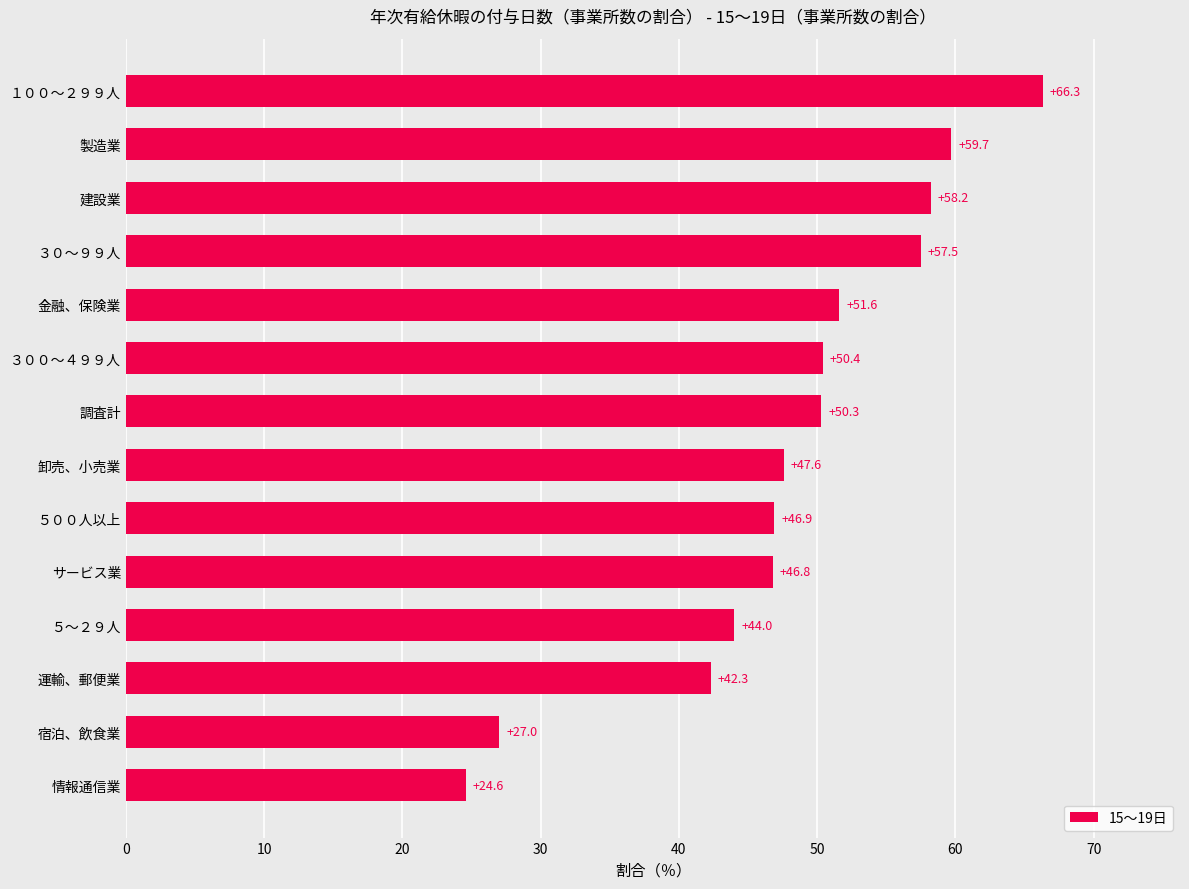

Reading top to bottom, transcribe all the data shown in this chart.

１００～２９９人=66.3	製造業=59.7	建設業=58.2	３０～９９人=57.5	金融、保険業=51.6	３００～４９９人=50.4	調査計=50.3	卸売、小売業=47.6	５００人以上=46.9	サービス業=46.8	５～２９人=44.0	運輸、郵便業=42.3	宿泊、飲食業=27.0	情報通信業=24.6